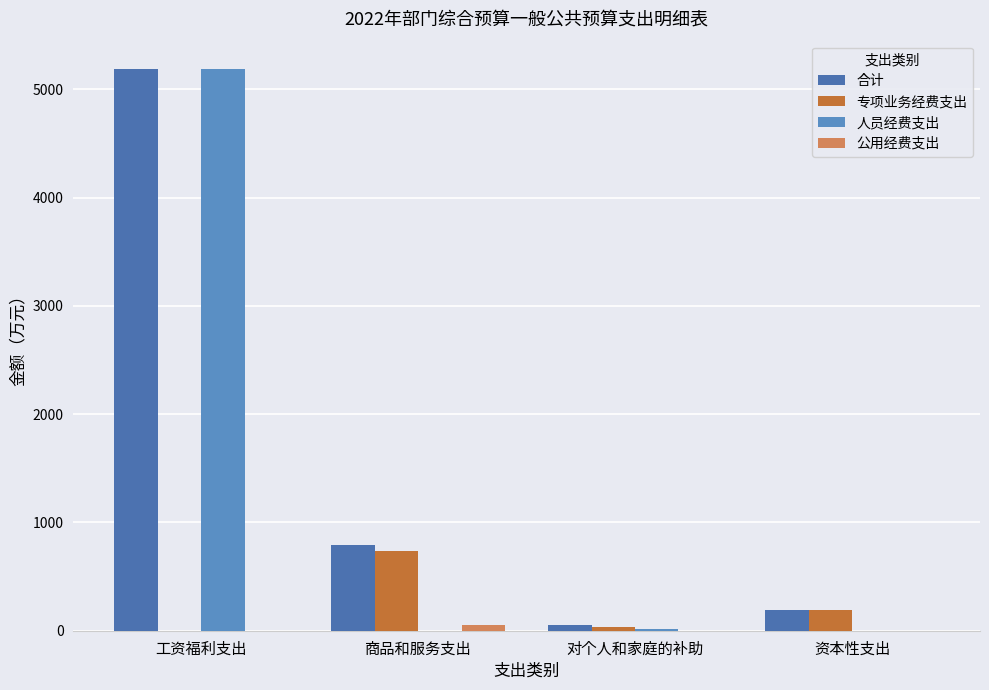

Which series changed the most between 工资福利支出 and 资本性支出?

人员经费支出